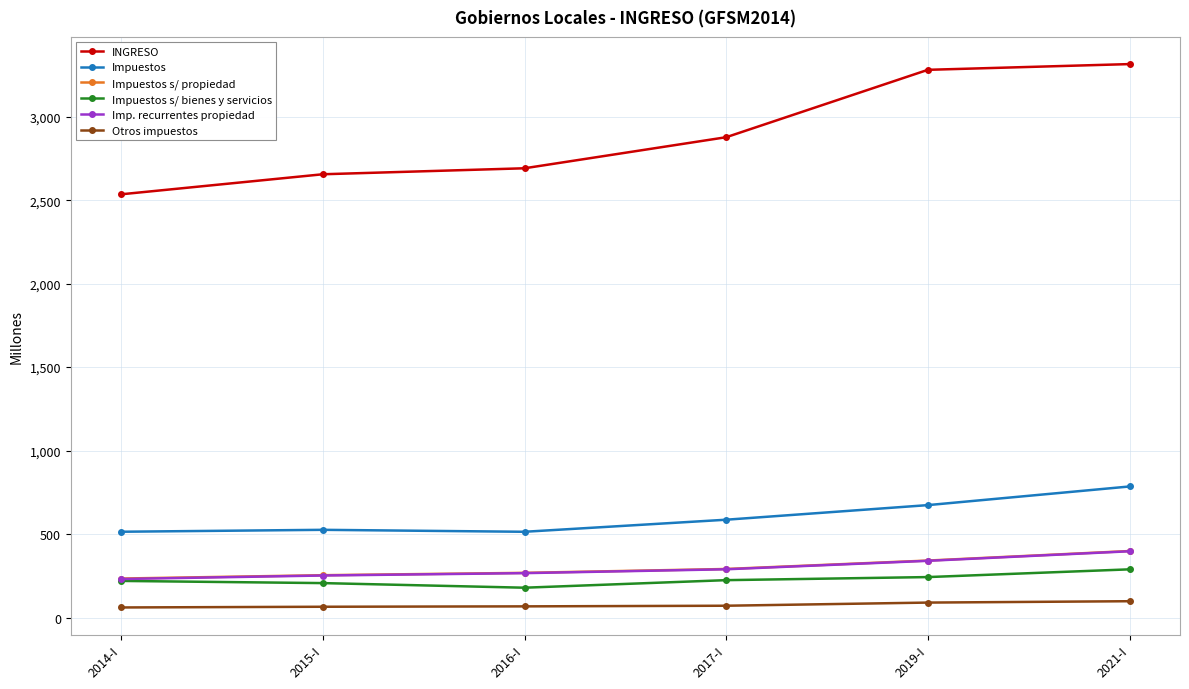

True or false: Impuestos s/ propiedad has more than 2 interior local peaks.

False